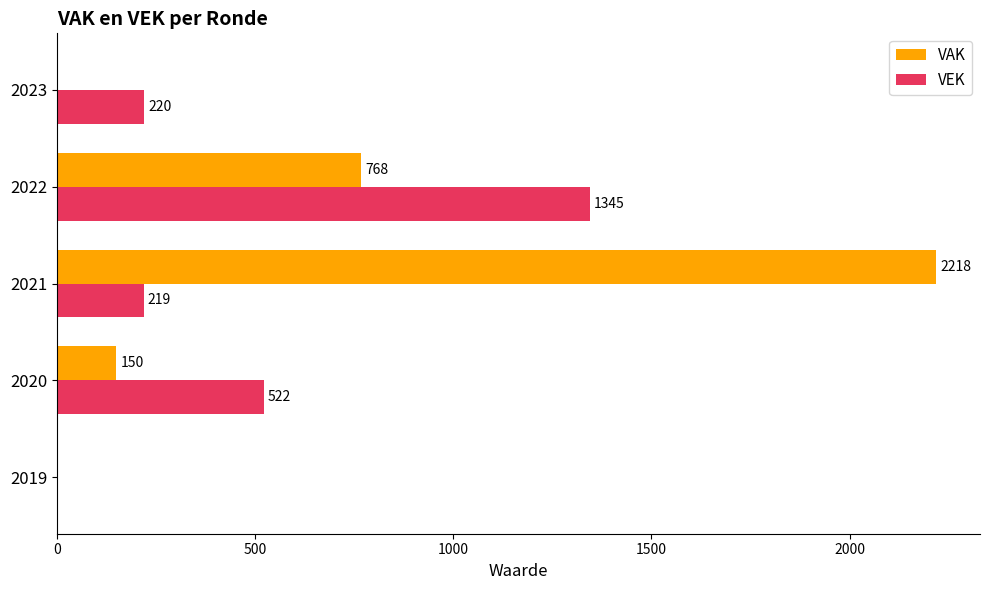

What is the maximum value for VAK?

2218